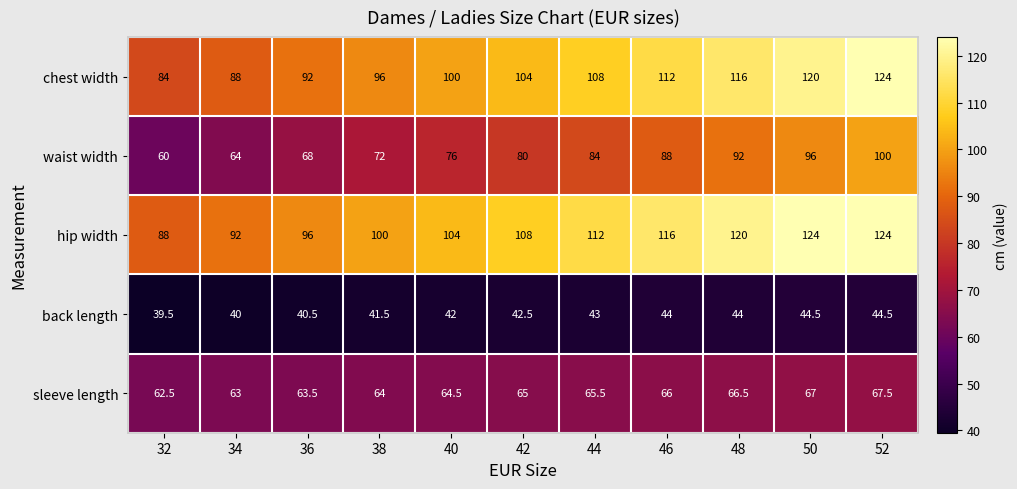

At which category does the chart reach its minimum across all series?

32